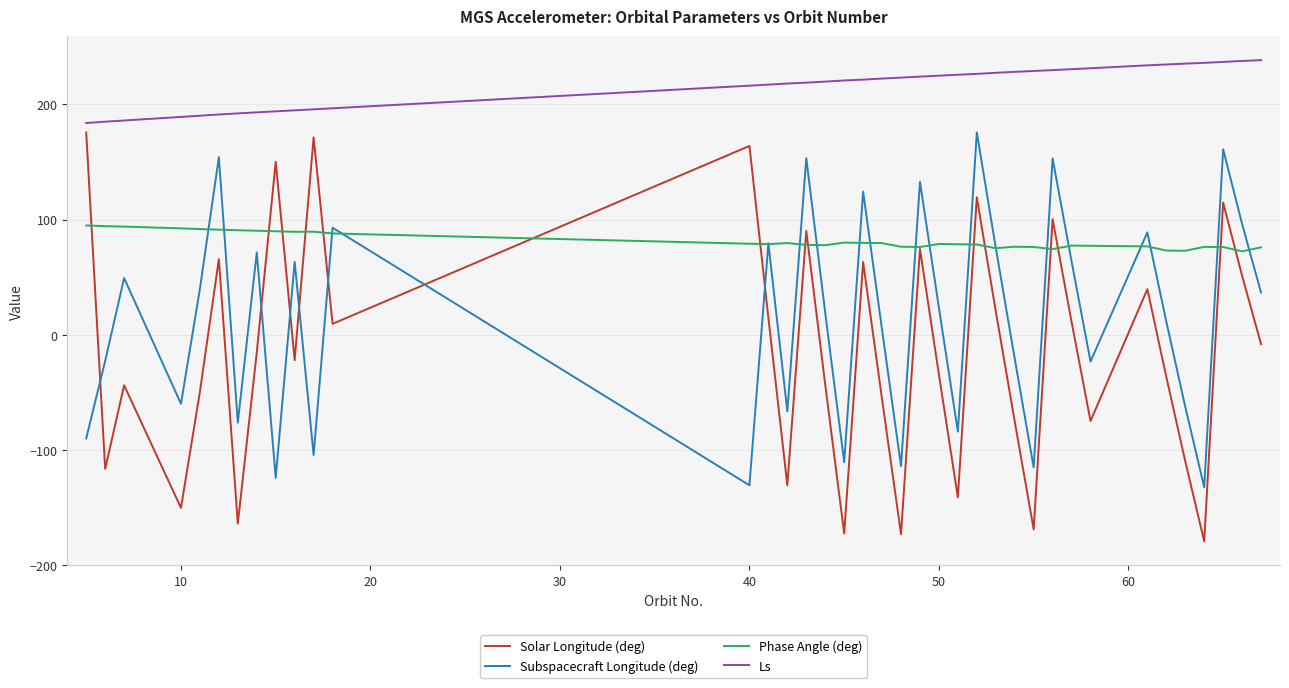

What is the minimum value shown in the chart?

-179.2